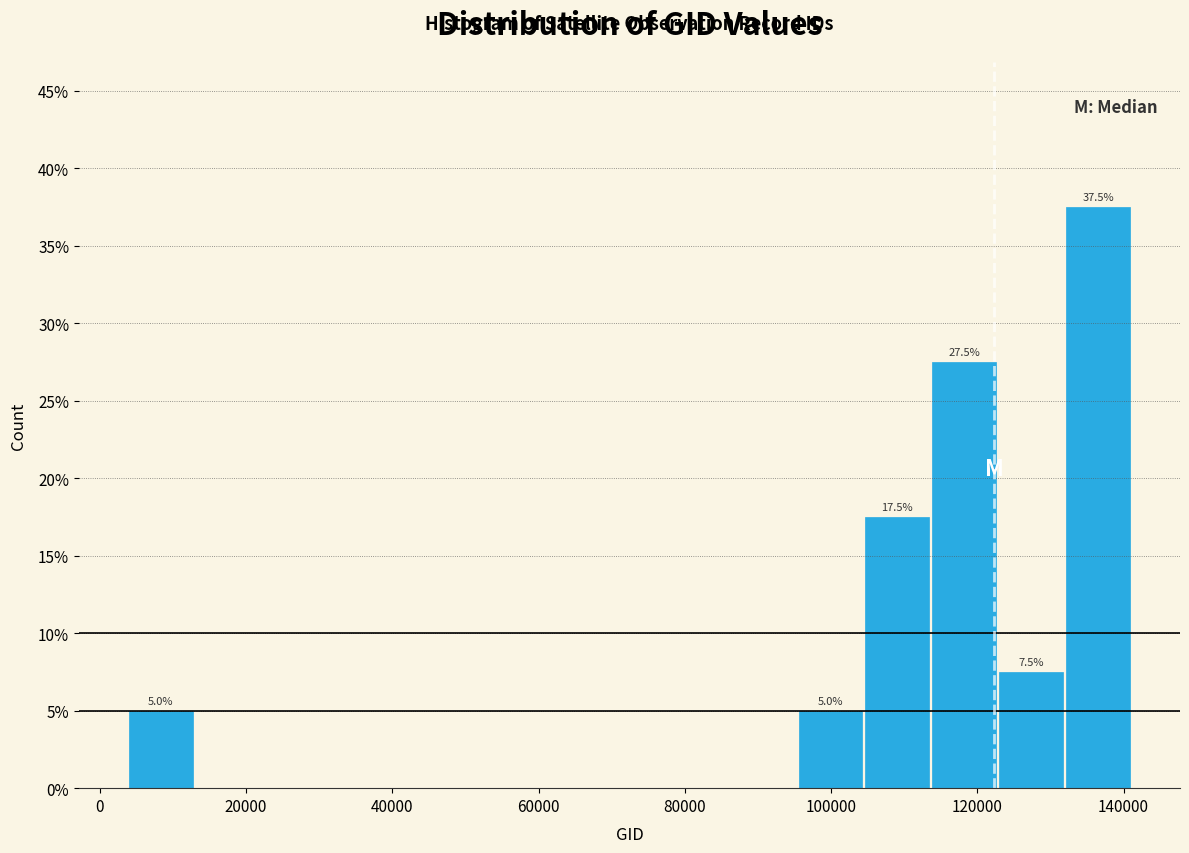

Which range on the x-axis has the tallest bar?

132000 to 142000